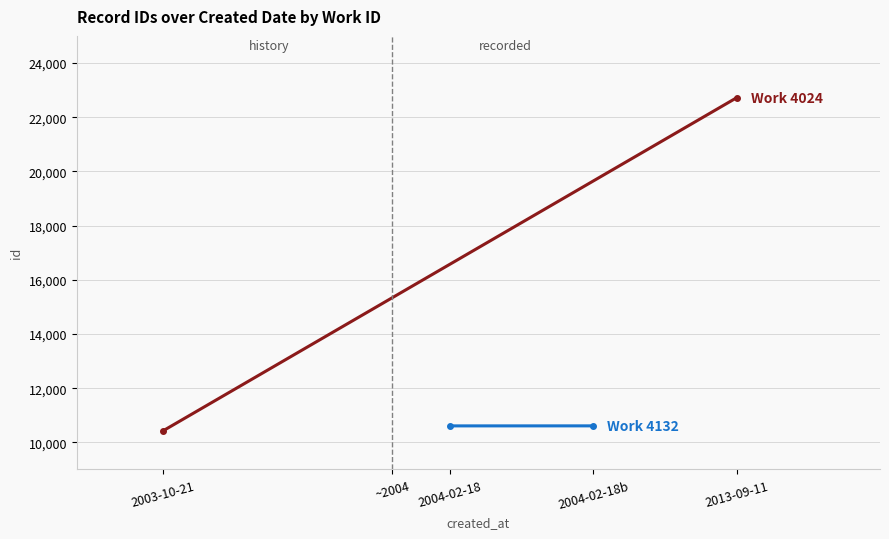

Which series has the widest spread of values?

Work 4024